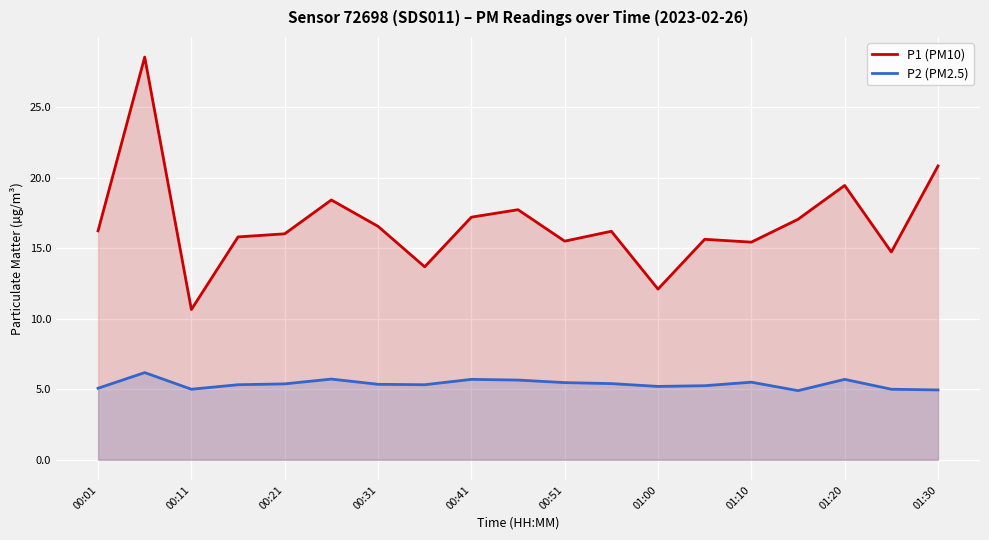

The value of P1 (PM10) at 00:31 is 11.0. True or false?

False